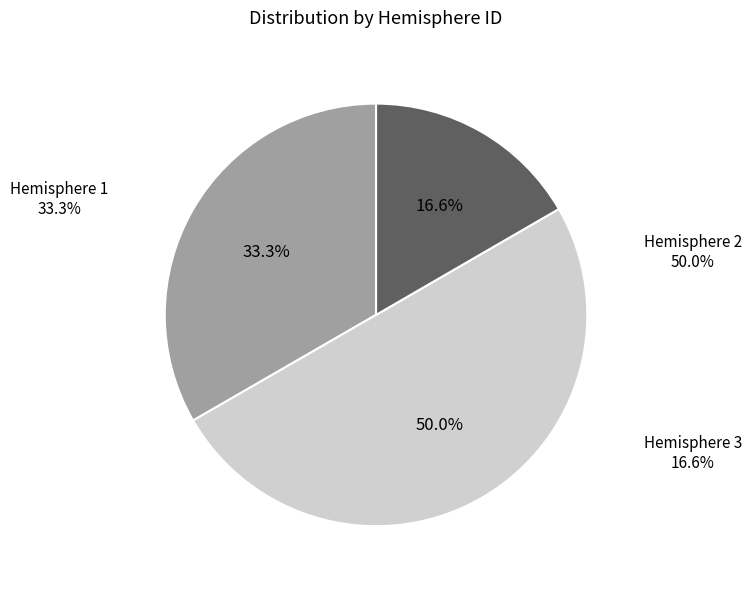

Count the number of slices in the pie.

3